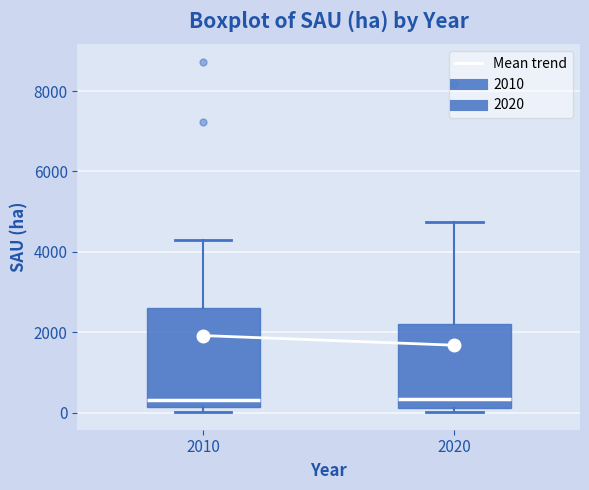

Reading left to right, transcribe this box plot: for each box, give where its median line is, the range the box spans, and where its two whiskers end, as read against the y-axis. The values are not printed on the chart, so give them approximately, as read against the axis.

2010: median 400, box 200 to 2600, whiskers 0 to 4400
2020: median 400, box 200 to 2200, whiskers 0 to 4800